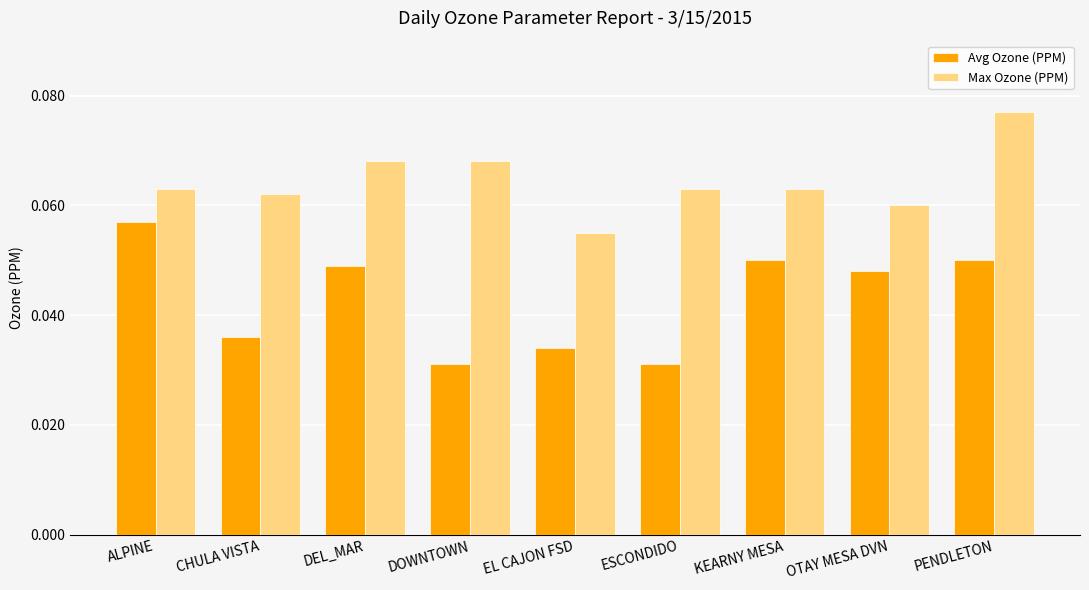

Rank the series at DEL_MAR from highest to lowest value.

Max Ozone (PPM), Avg Ozone (PPM)